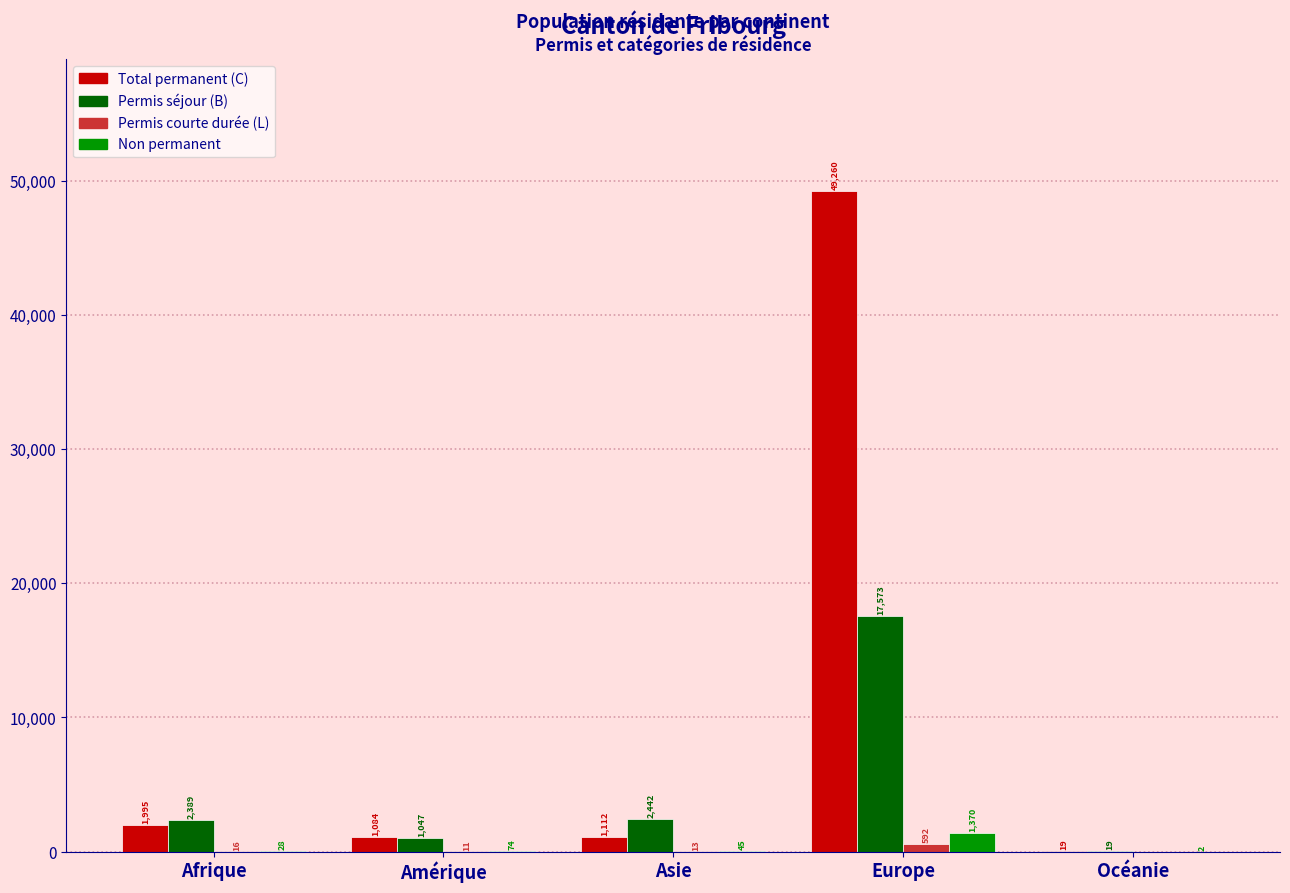

What is the spread (max minus min) of values at Europe?

48668